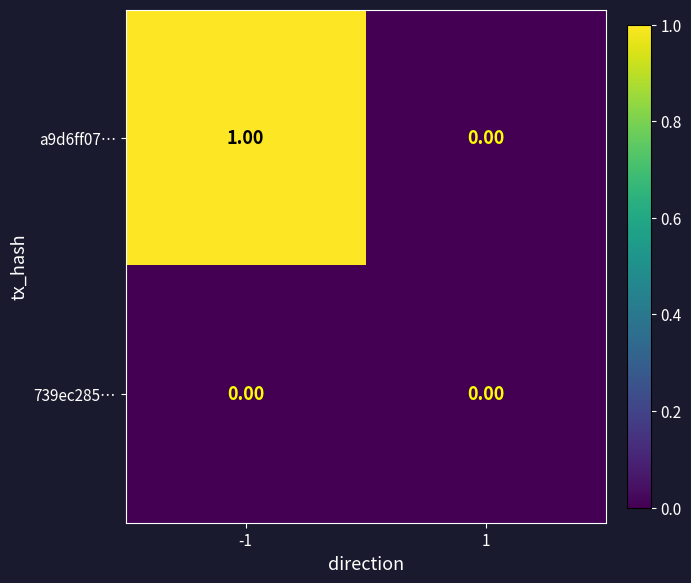

List the series in order of their peak value, lowest first.

739ec285…, a9d6ff07…